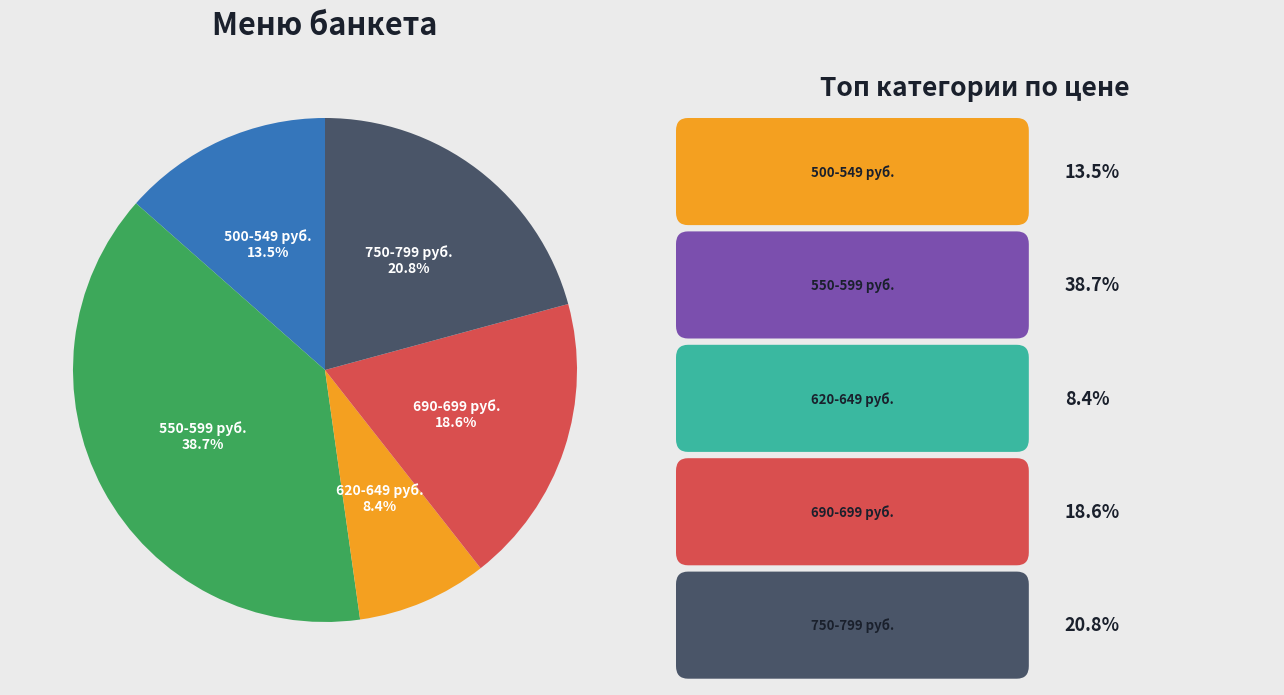

Is there any slice that represents more than half of the pie?

No